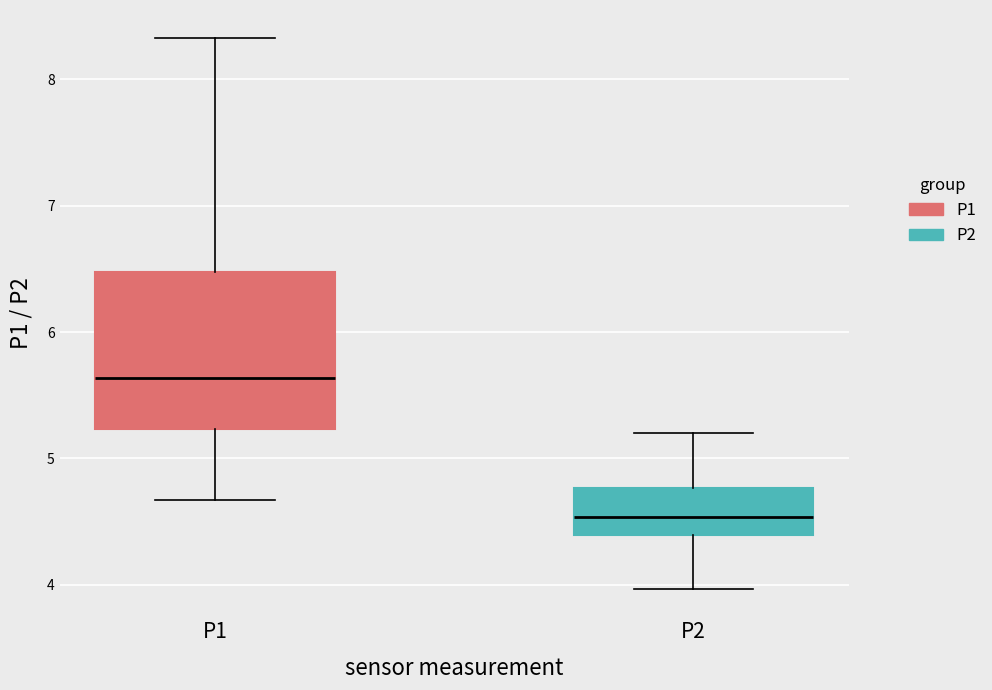

Reading left to right, read every box against the y-axis: the position of its median line, the range the box covers, and the ends of its whiskers. The values are not printed on the chart, so give them approximately, as read against the axis.

P1: median 5.6, box 5.2 to 6.5, whiskers 4.7 to 8.3
P2: median 4.5, box 4.4 to 4.8, whiskers 4.0 to 5.2